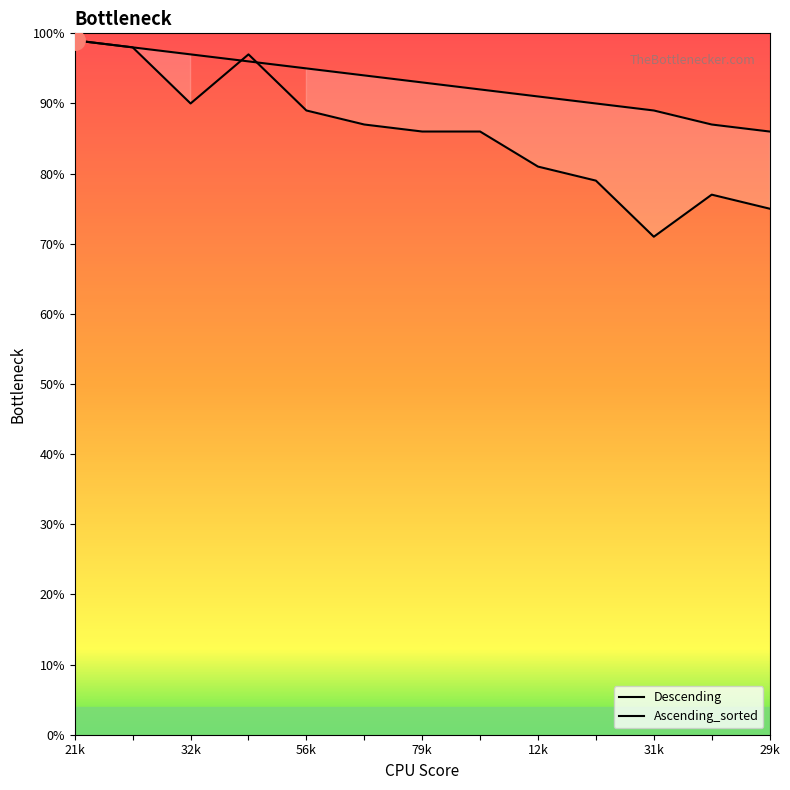

Rank the series by their average value, from lowest to highest.

Descending, Ascending_sorted